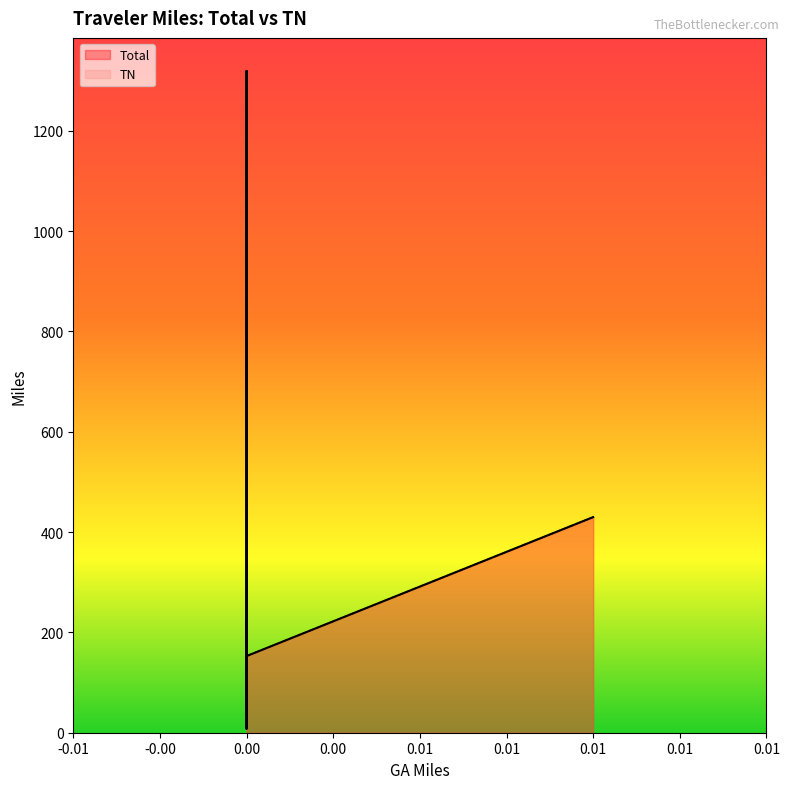

True or false: TN and Total cross at least once.

False